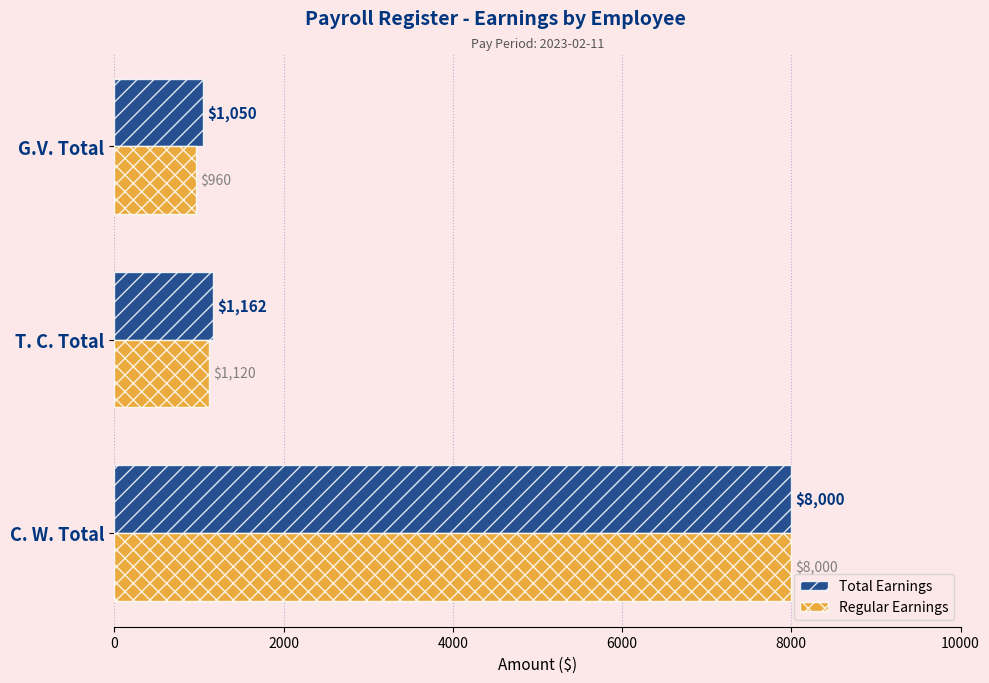

Which series has the largest total across all categories?

Total Earnings